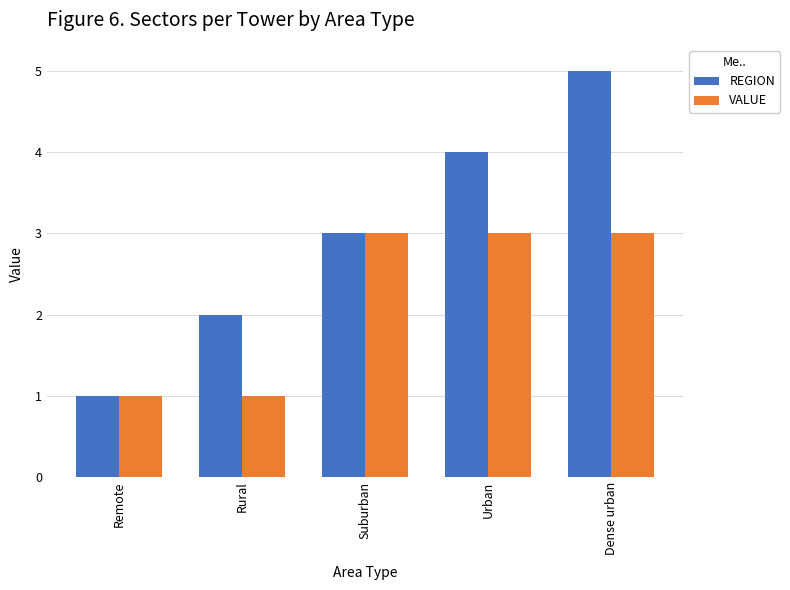

What is the label of the 4th bar from the right?

Rural